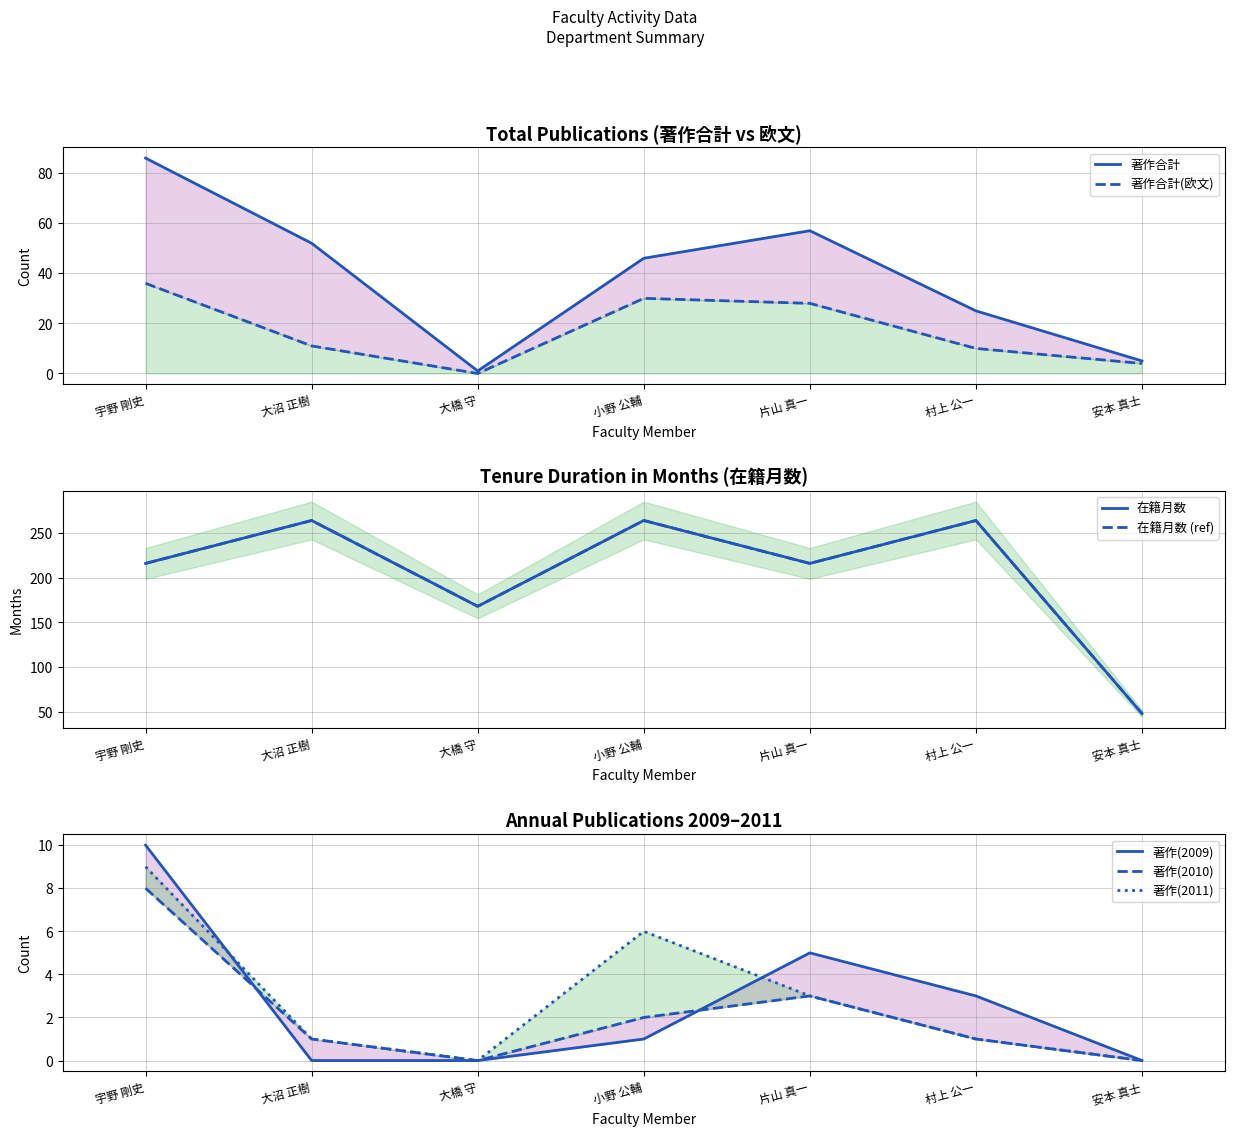

At how many categories does at least one series exceed 61?

6